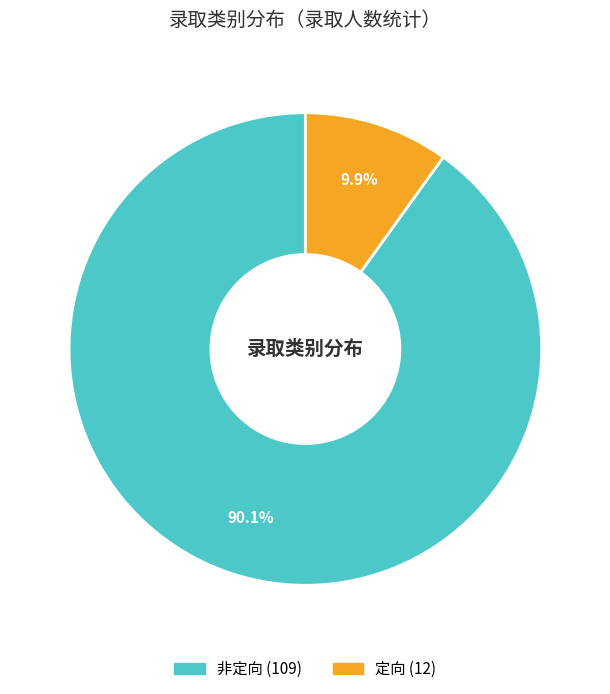

How many segments does this pie chart have?

2